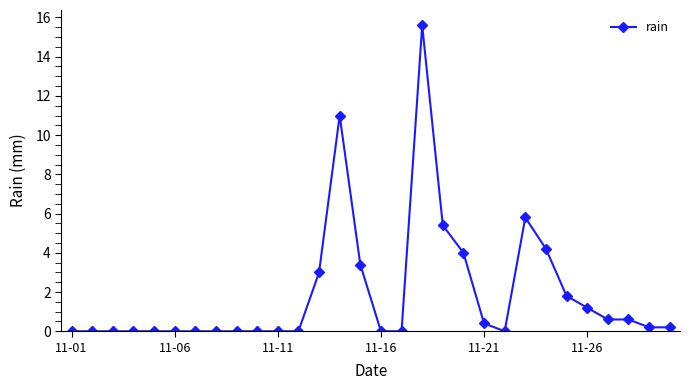

What is the greatest value displayed?

15.6